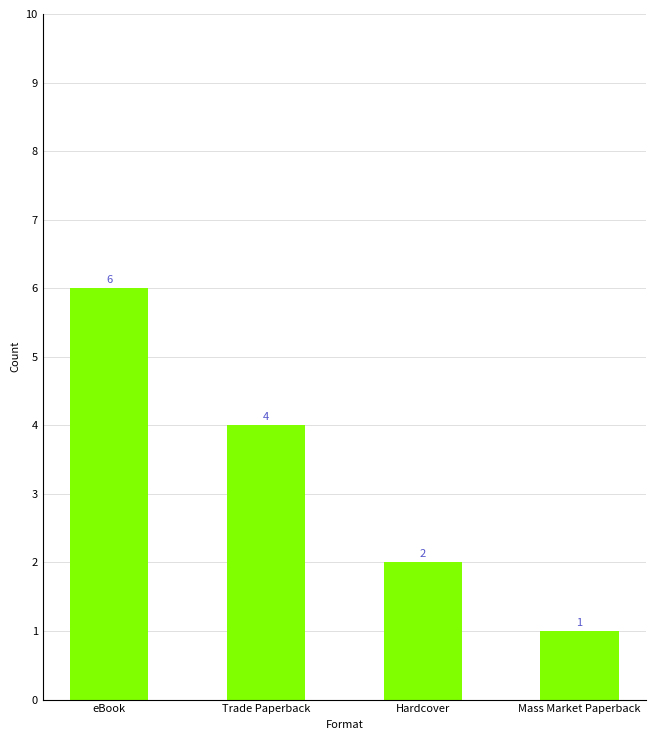

How many series are shown in this chart?

1